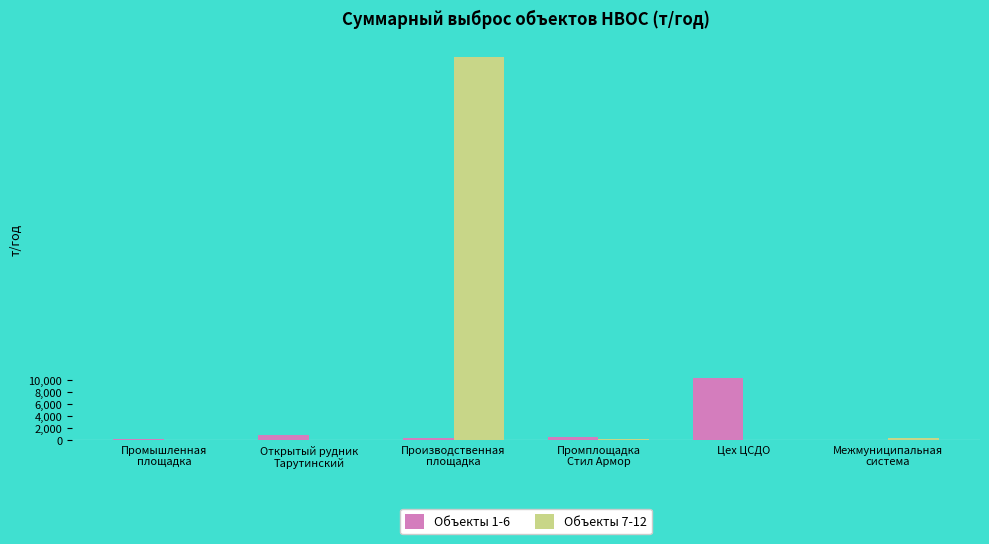

Which series has the largest total across all categories?

Объекты 7-12